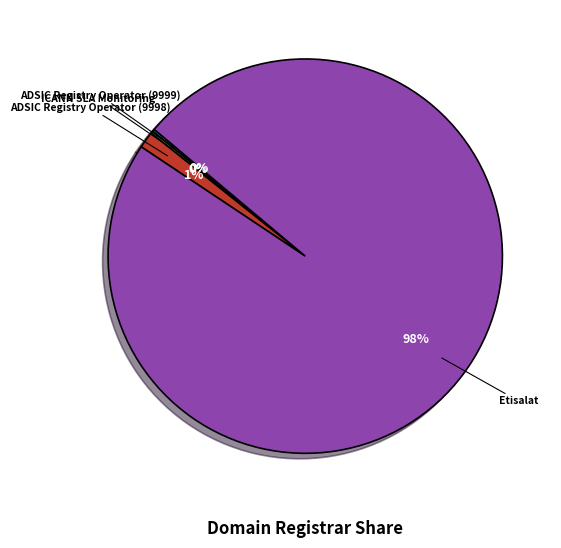

To the nearest percent, what is the average slice percentage?

25%